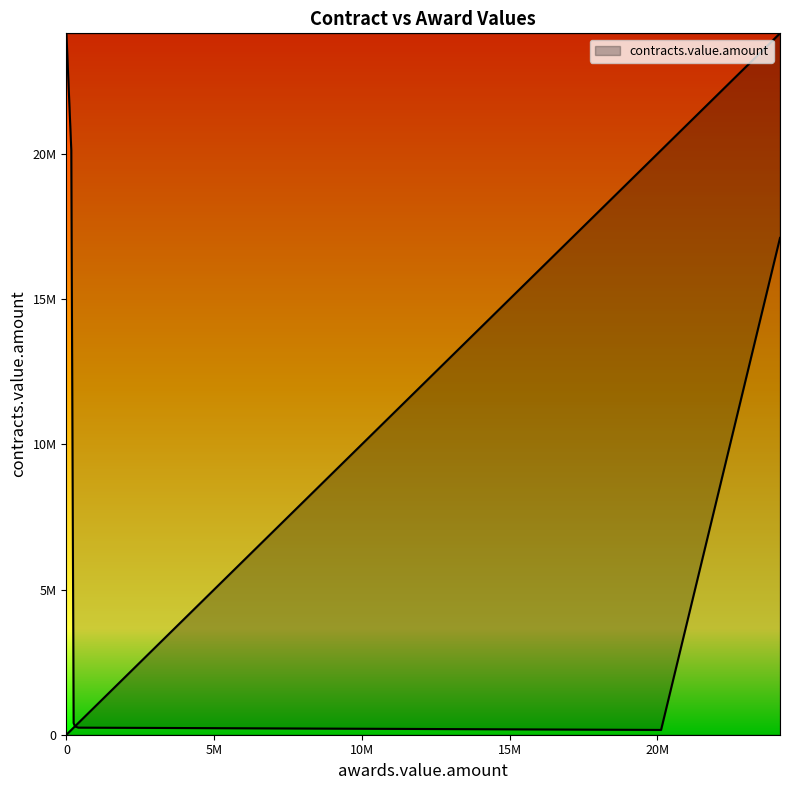

How many lines are shown in the chart?

1